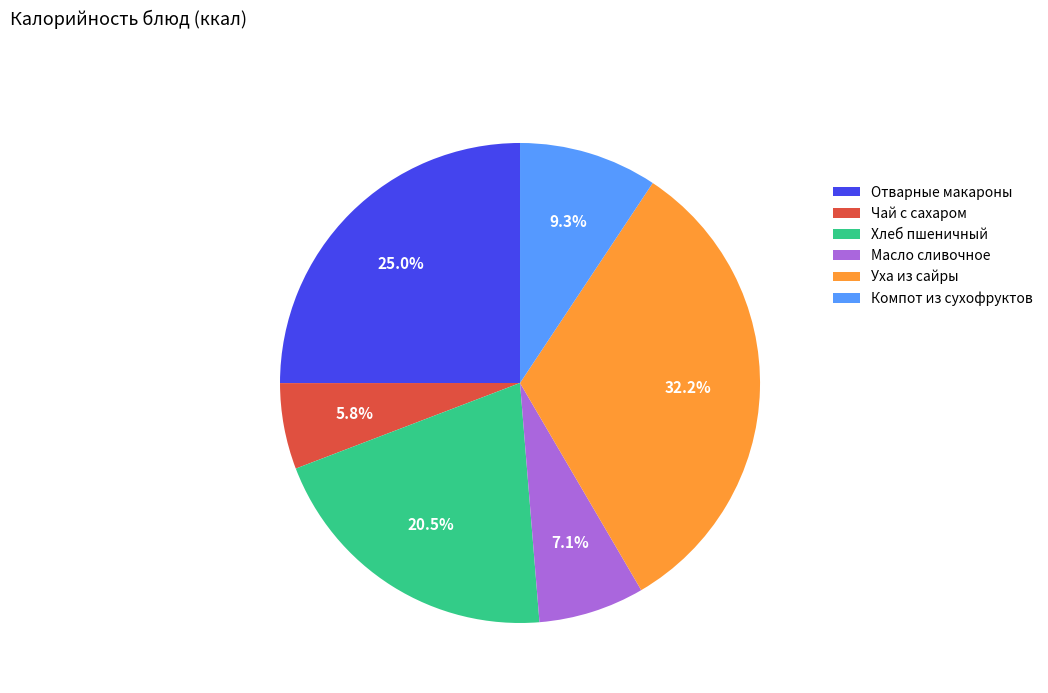

How much of the chart is everything except Масло сливочное?

92.9%